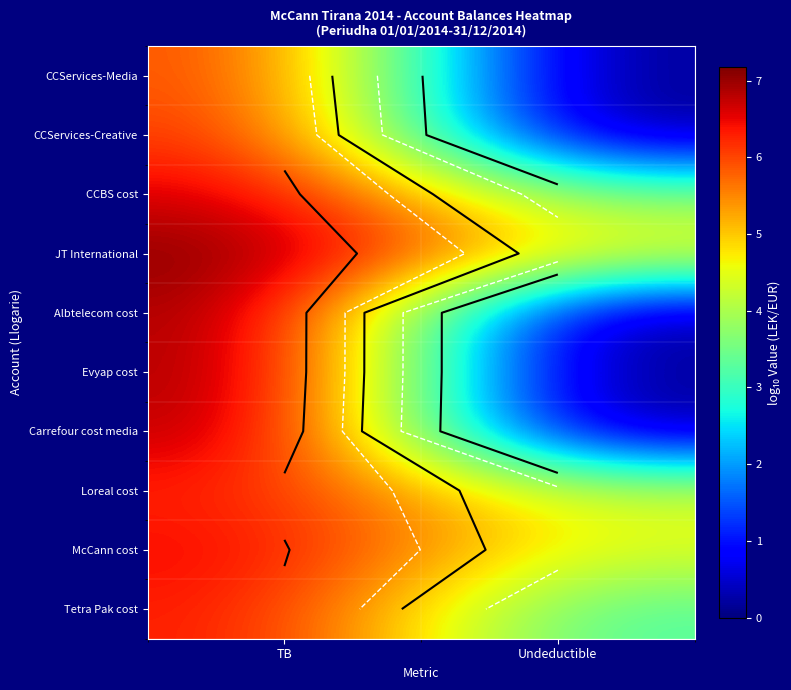

At which category does the chart reach its minimum across all series?

Undeductible